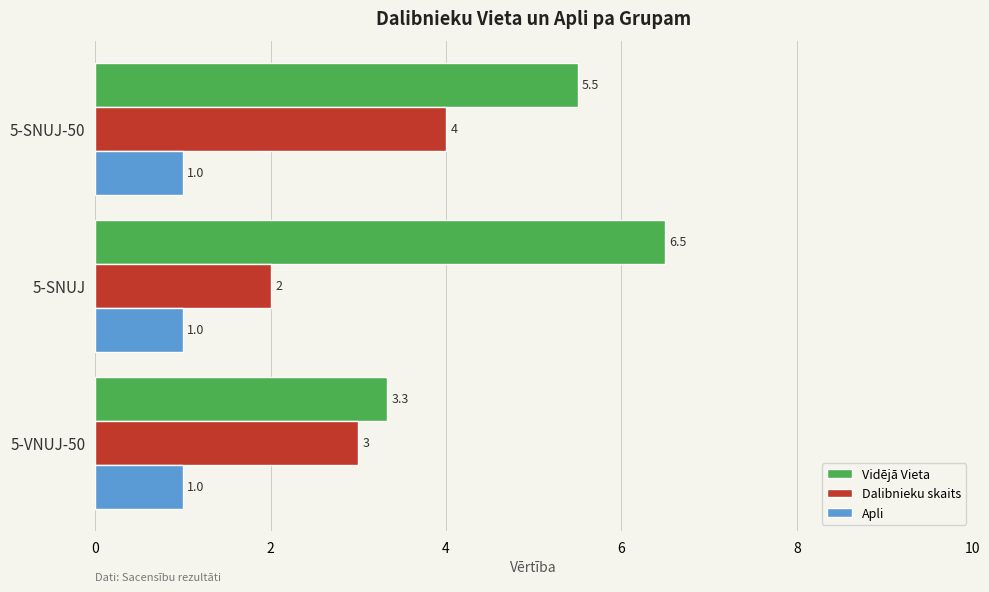

What is the maximum value shown in the chart?

6.5